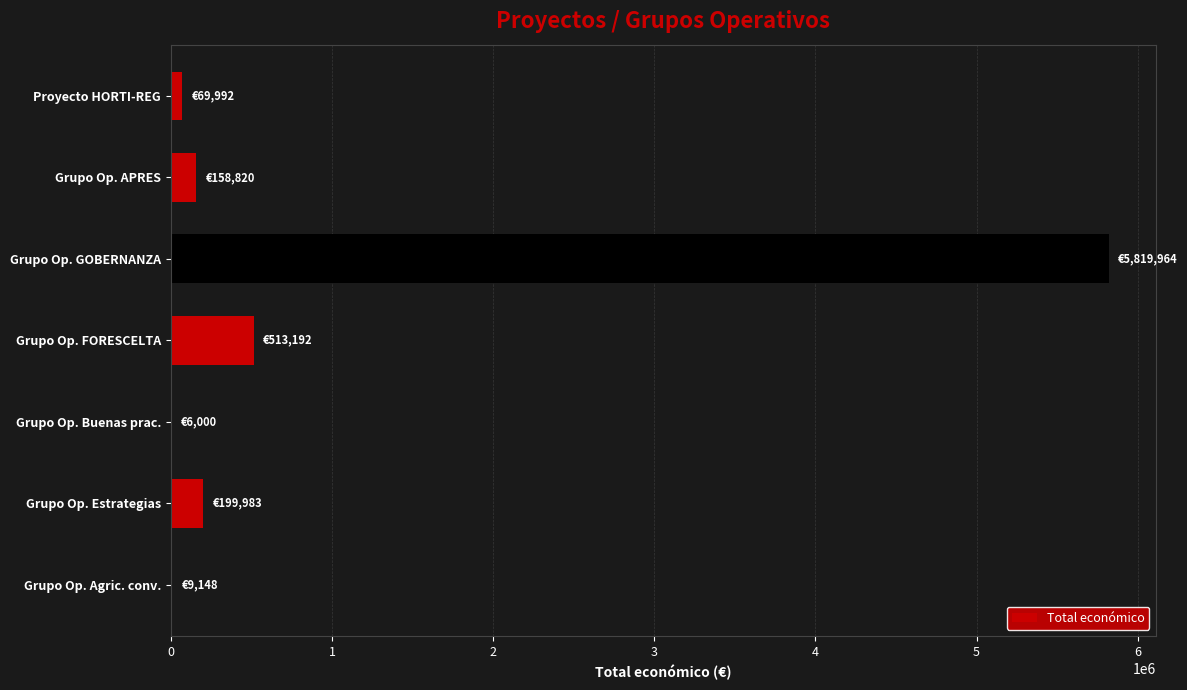

What value does the data have at Grupo Op. GOBERNANZA?

5819964